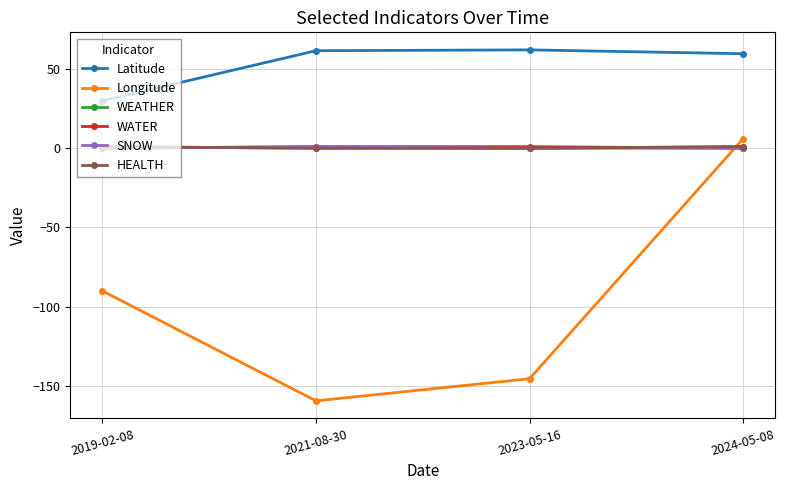

What is the difference between the maximum and minimum values in the WEATHER series?

1.0